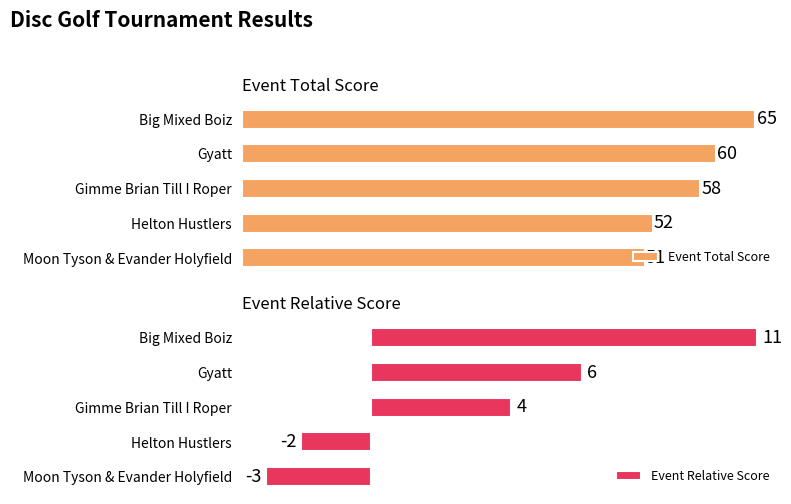

Which category has the lowest value in the Event Total Score series?

Moon Tyson & Evander Holyfield